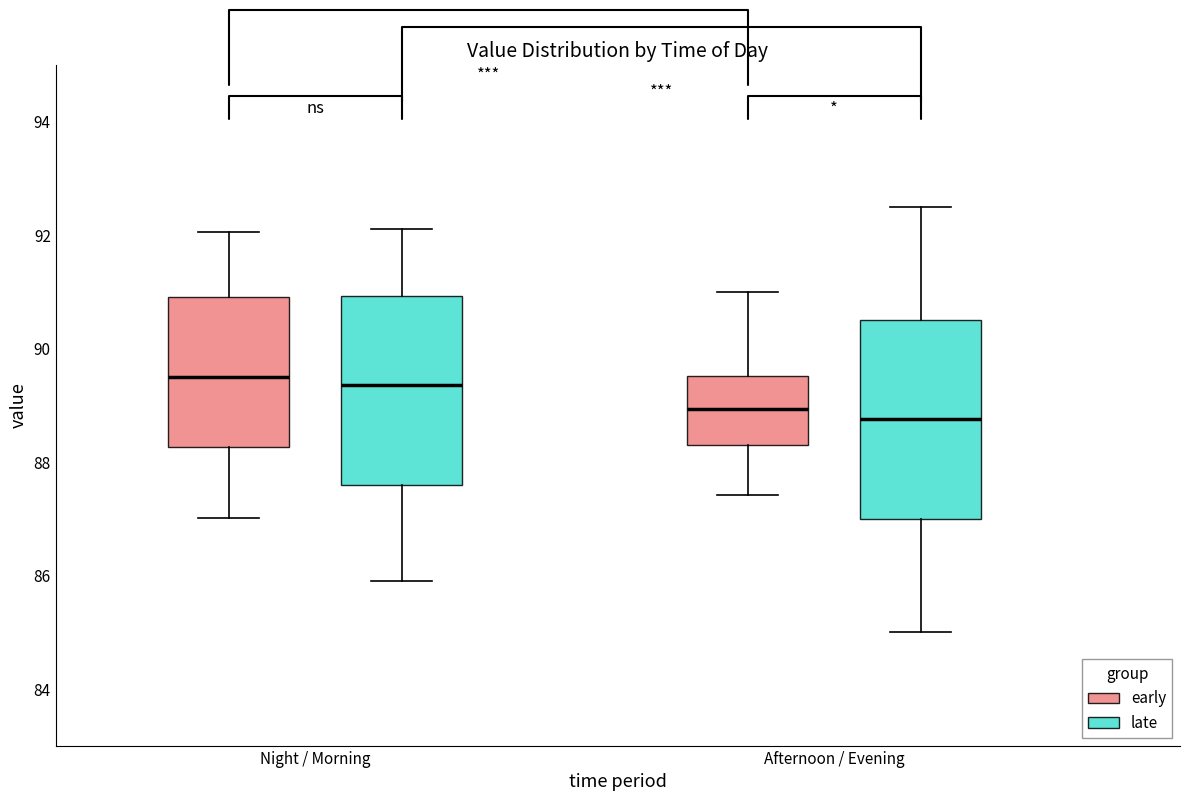

Where does the median line of the box for Night / Morning (late) sit on the y-axis? The values are not printed on the chart, so give them approximately, as read against the axis.

89.4